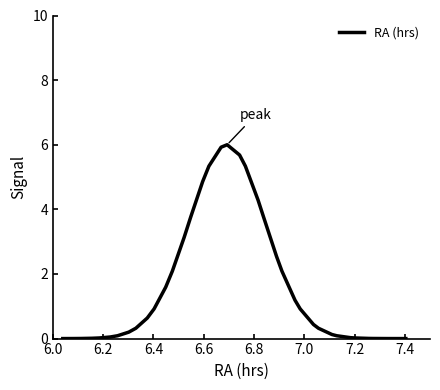

What is the difference between the maximum and minimum values?

6.0